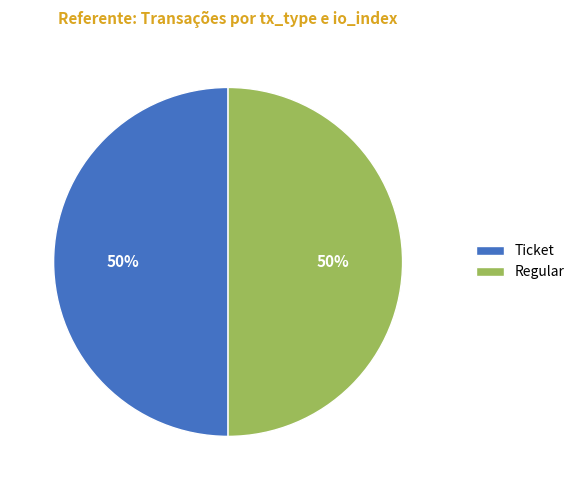

Count the number of slices in the pie.

2